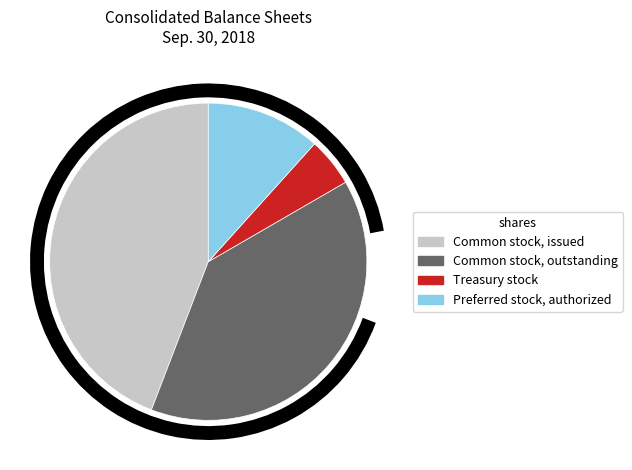

Which category has the smallest portion of the pie?

Treasury stock